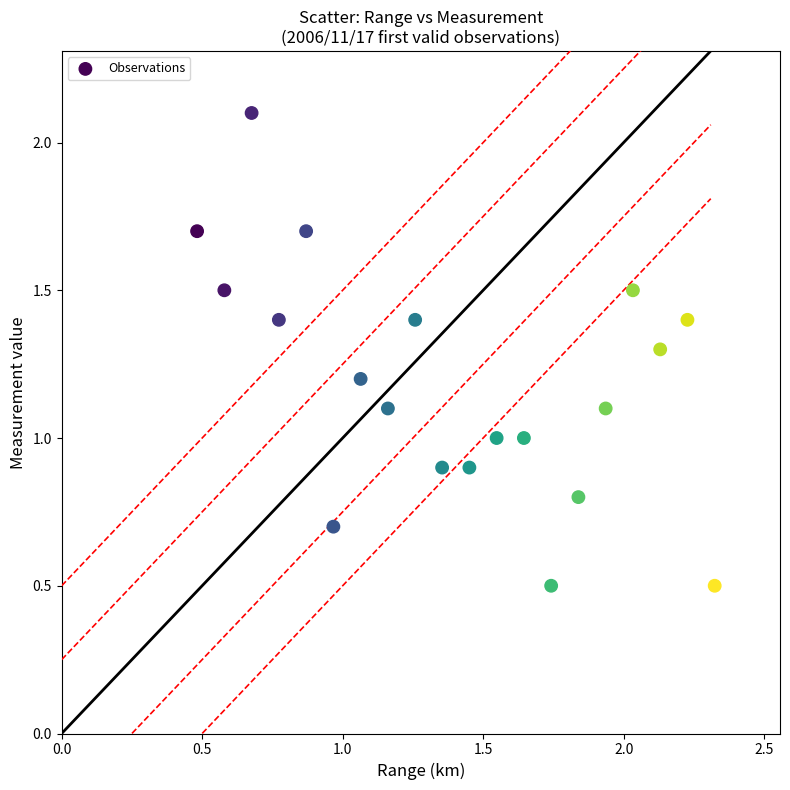

What is the range of Y values (max minus min)?

1.6